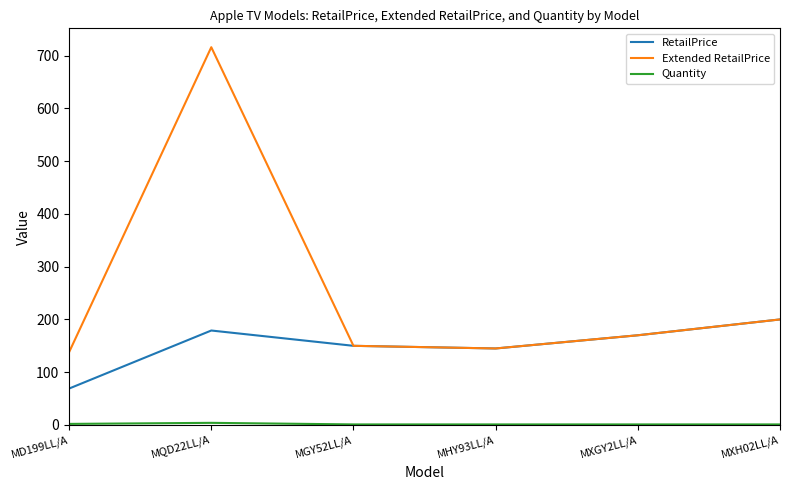

How many categories are shown in the chart?

6